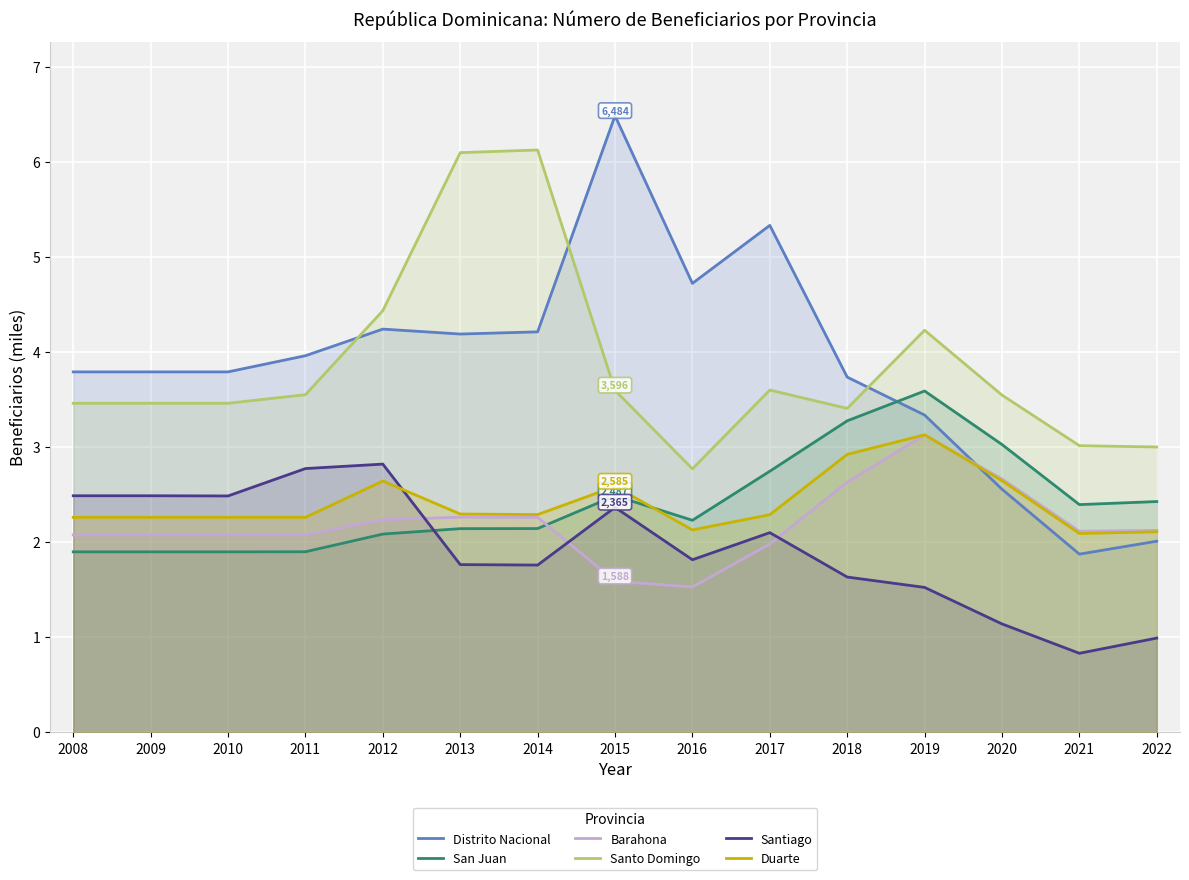

How many lines are shown in the chart?

6